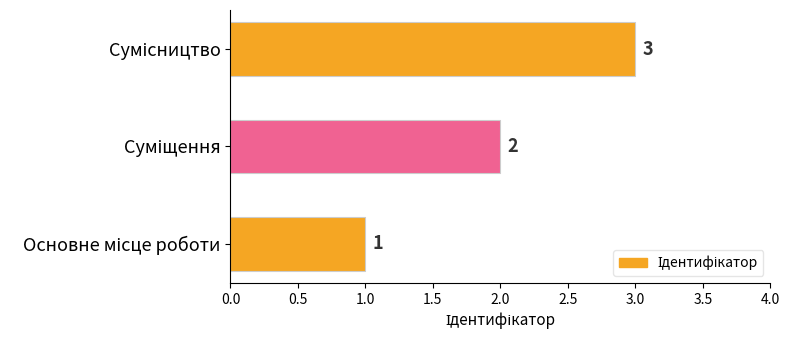

What is the sum of all values?

6